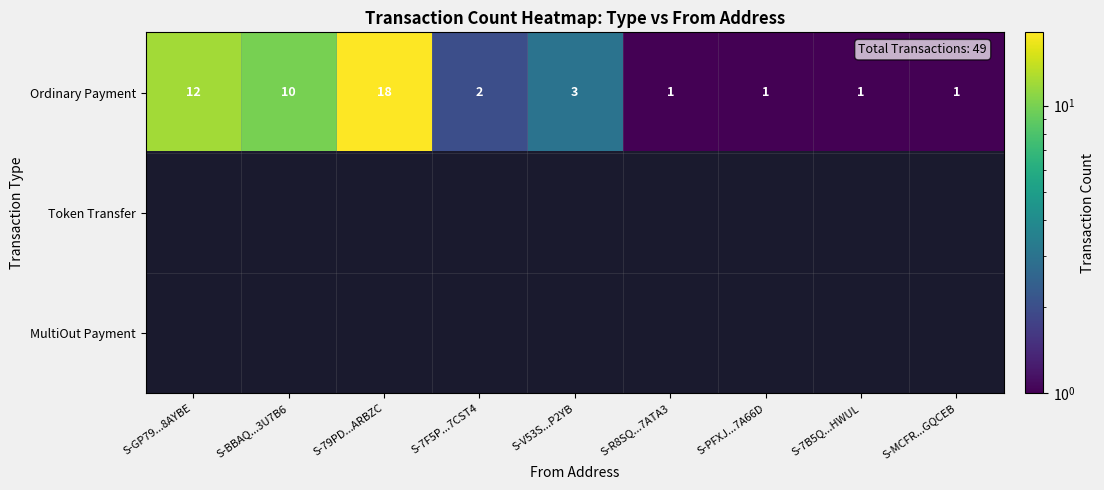

What is the difference between the maximum and minimum values in the Ordinary Payment series?

17